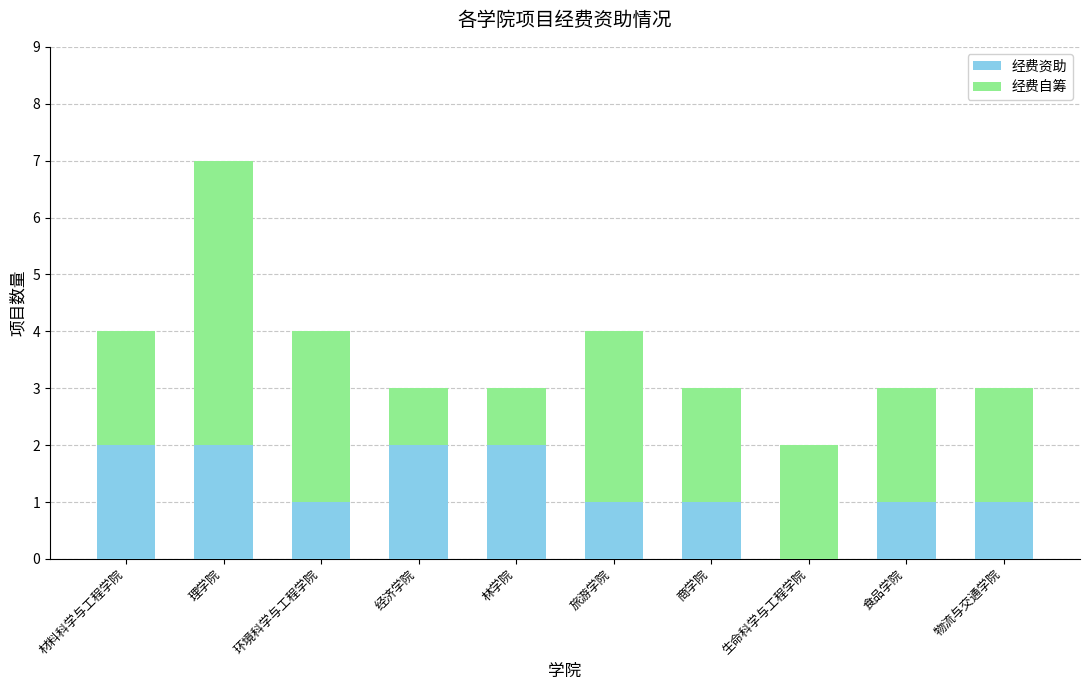

At which category is the sum across all series the highest?

理学院